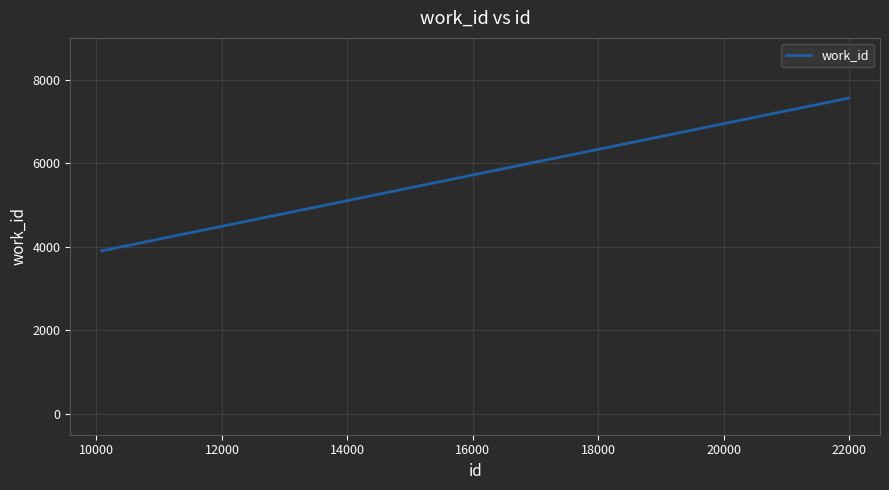

What is the difference between the second highest and second lowest values?

3659